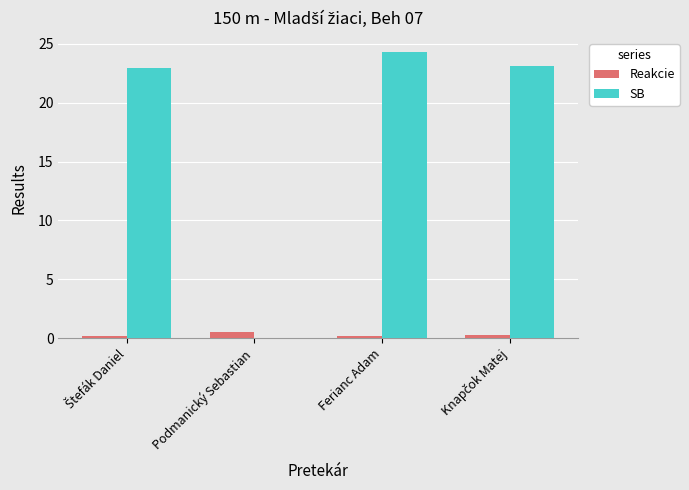

True or false: SB has a value of 23.0 at Štefák Daniel.

True